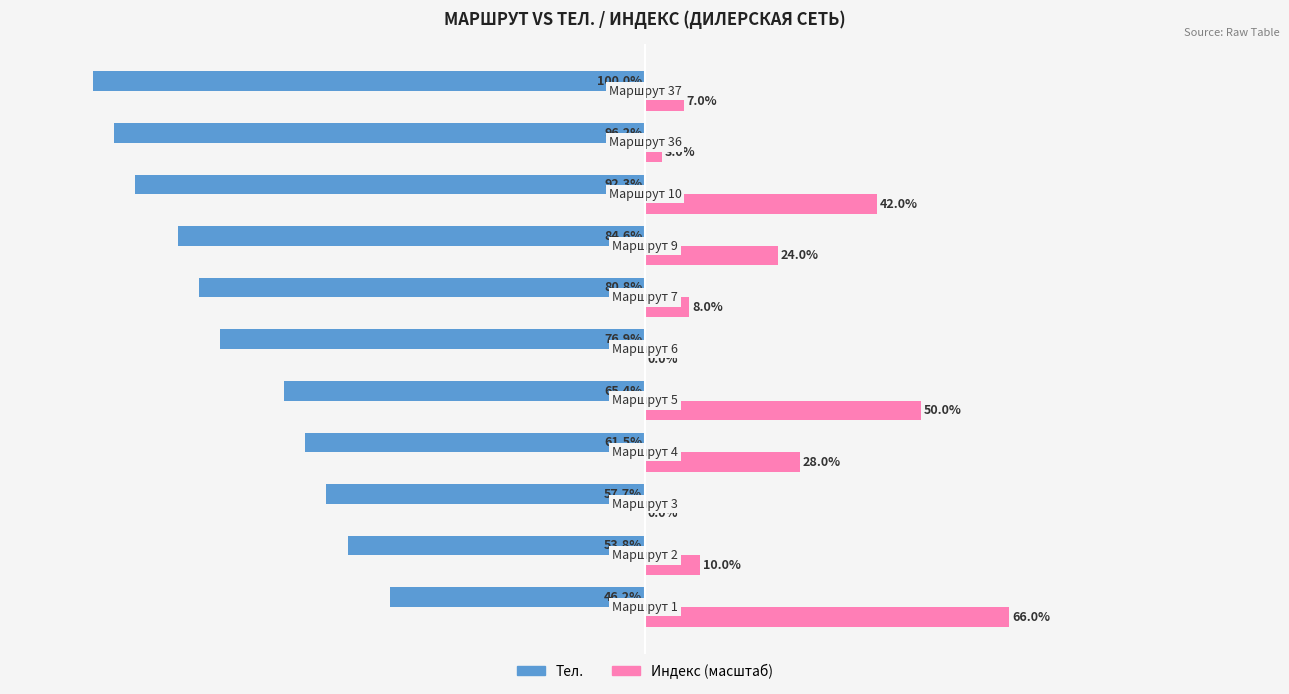

Which series has the largest total across all categories?

Индекс (масштаб)